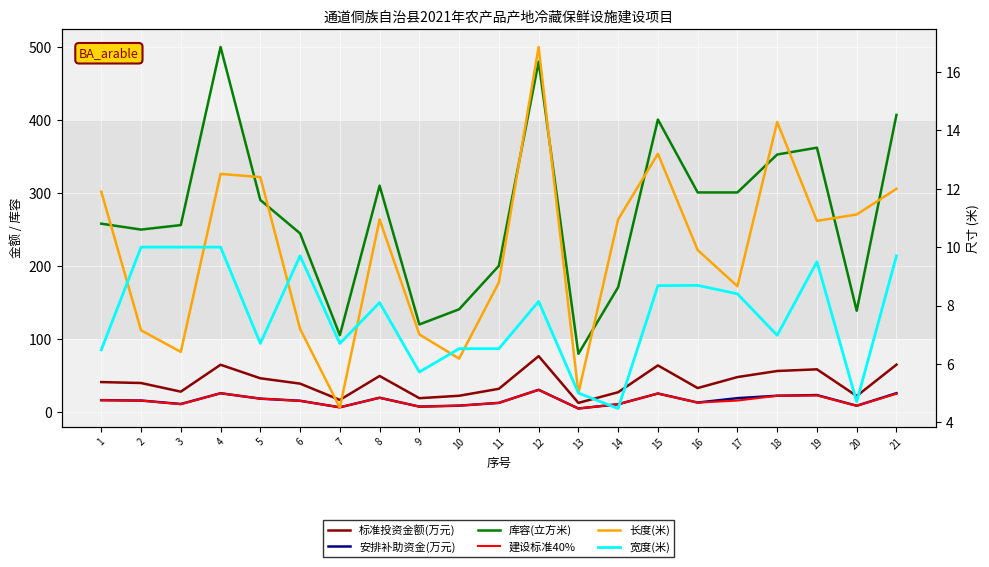

How many intersections are there between 建设标准40% and 安排补助资金(万元)?

4